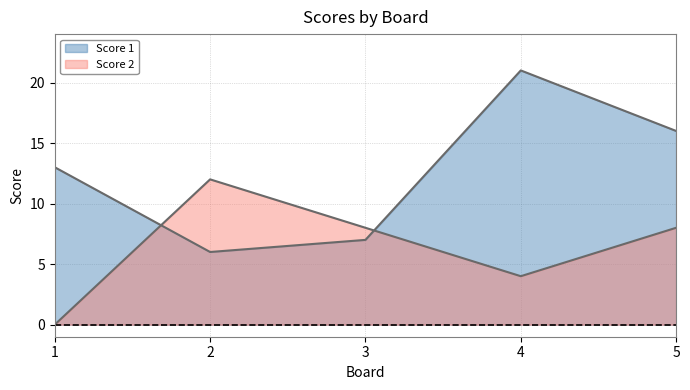

What is the spread (max minus min) of values at 1?

13